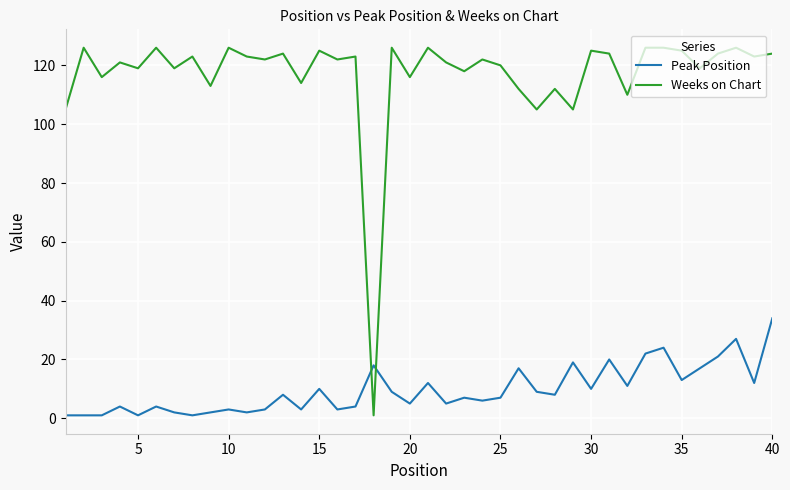

Which series has the largest total across all categories?

Weeks on Chart